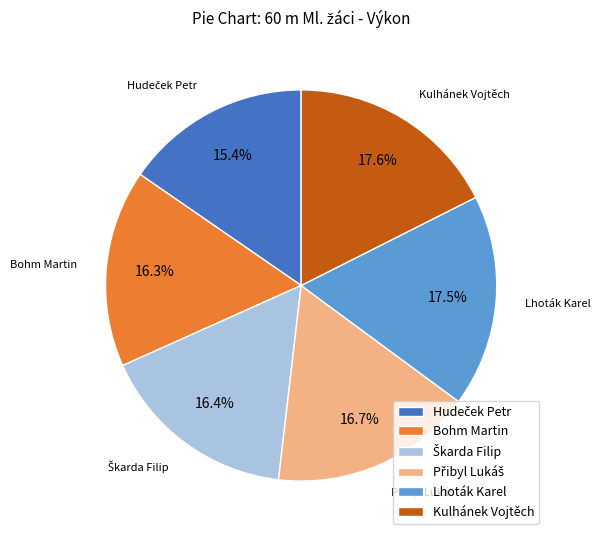

To the nearest percent, what is the difference between the largest and smallest slice percentages?

2%